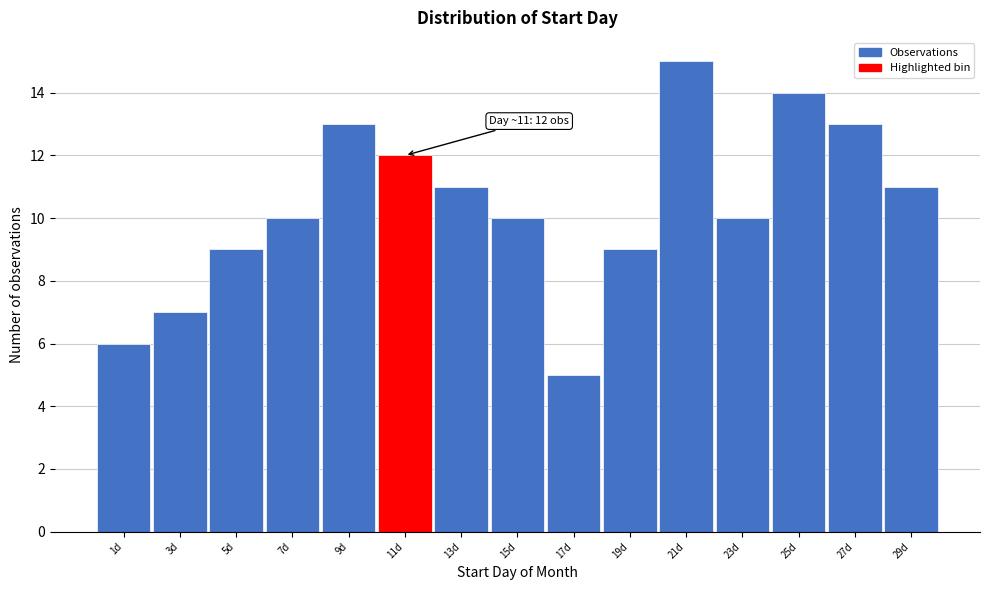

Reading right to left, what are all the values shown in this chart?

11	13	14	10	15	9	5	10	11	12	13	10	9	7	6